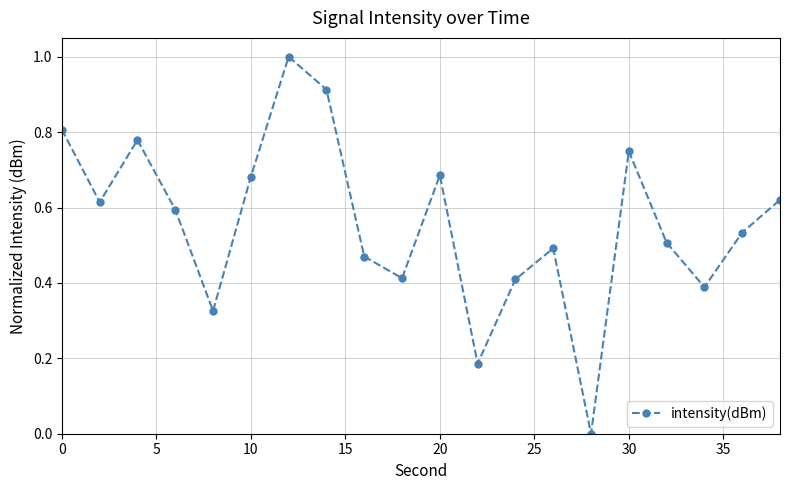

What is the sum of all values?

11.2